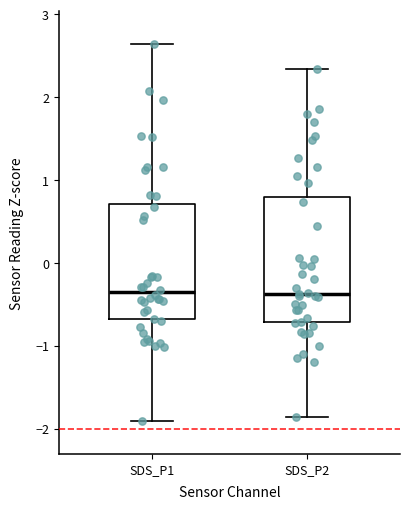

Reading left to right, transcribe this box plot: for each box, give where its median line is, the range the box spans, and where its two whiskers end, as read against the y-axis. The values are not printed on the chart, so give them approximately, as read against the axis.

SDS_P1: median -0.4, box -0.7 to 0.7, whiskers -1.9 to 2.6
SDS_P2: median -0.4, box -0.7 to 0.8, whiskers -1.9 to 2.3